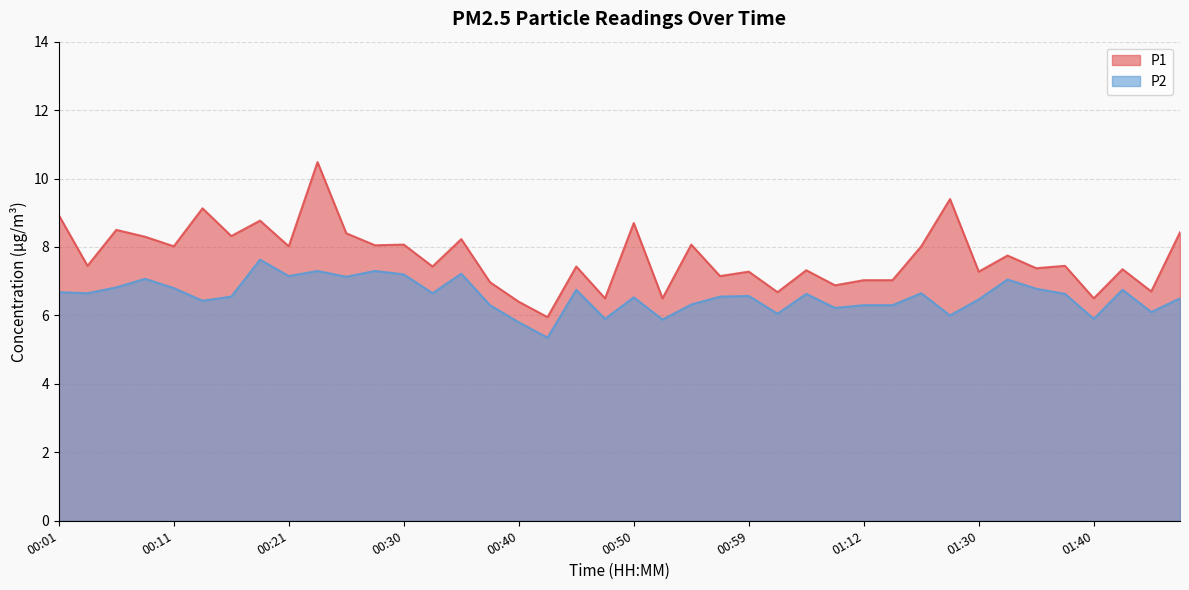

True or false: P2 and P1 intersect in this chart.

False